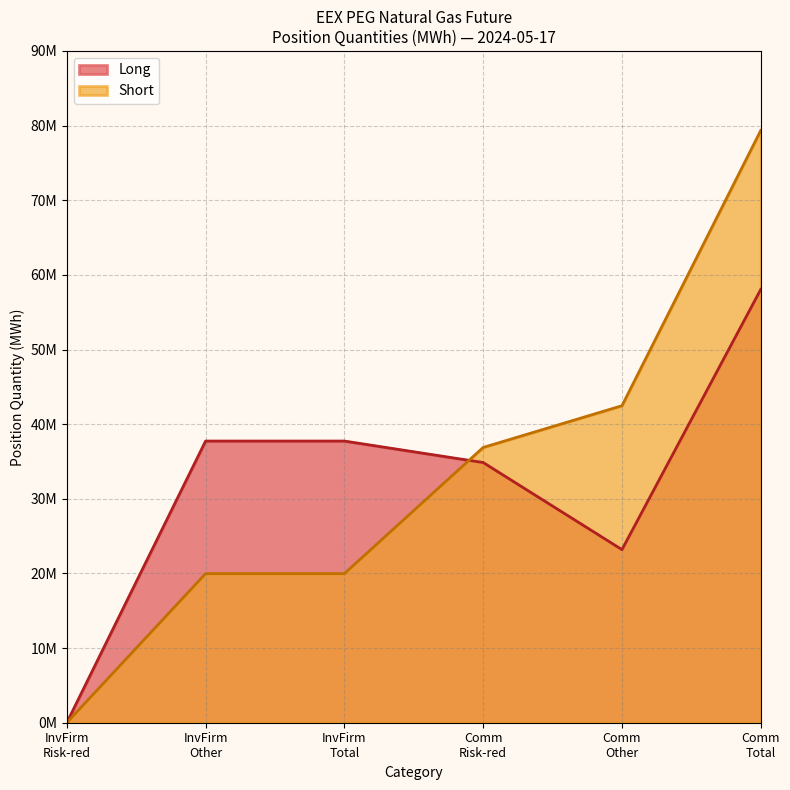

True or false: Long has more than 2 points higher than both neighbors.

False